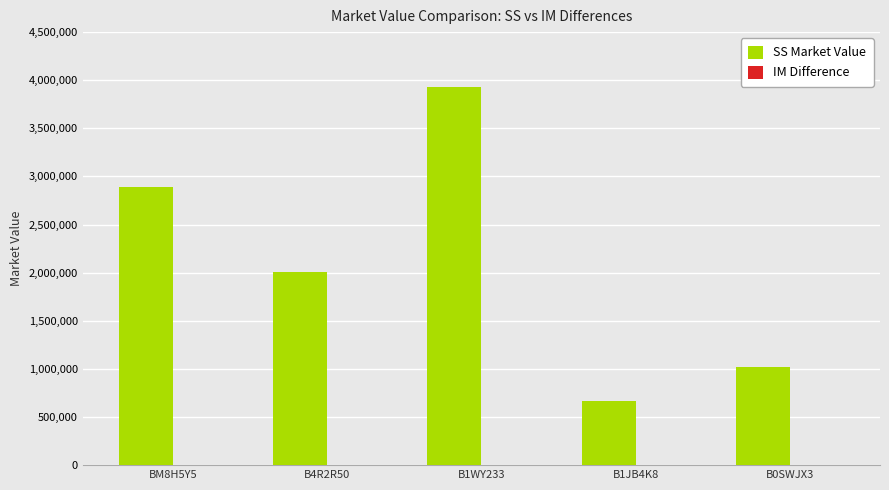

How many distinct data groups are displayed?

2